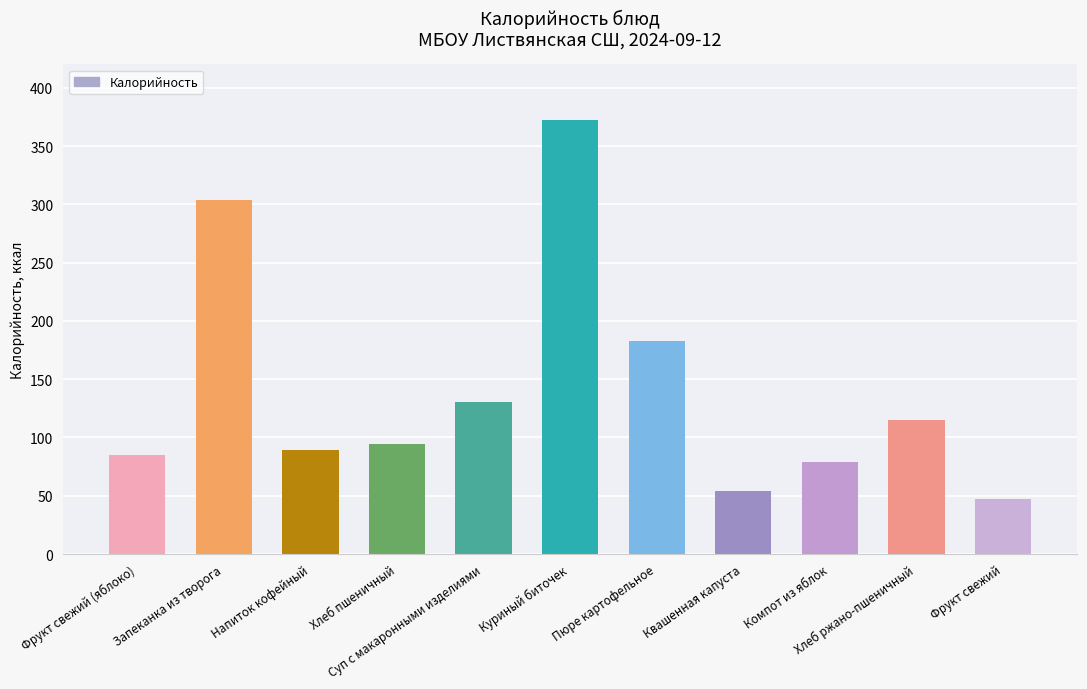

At which label does the data first exceed 94?

Запеканка из творога